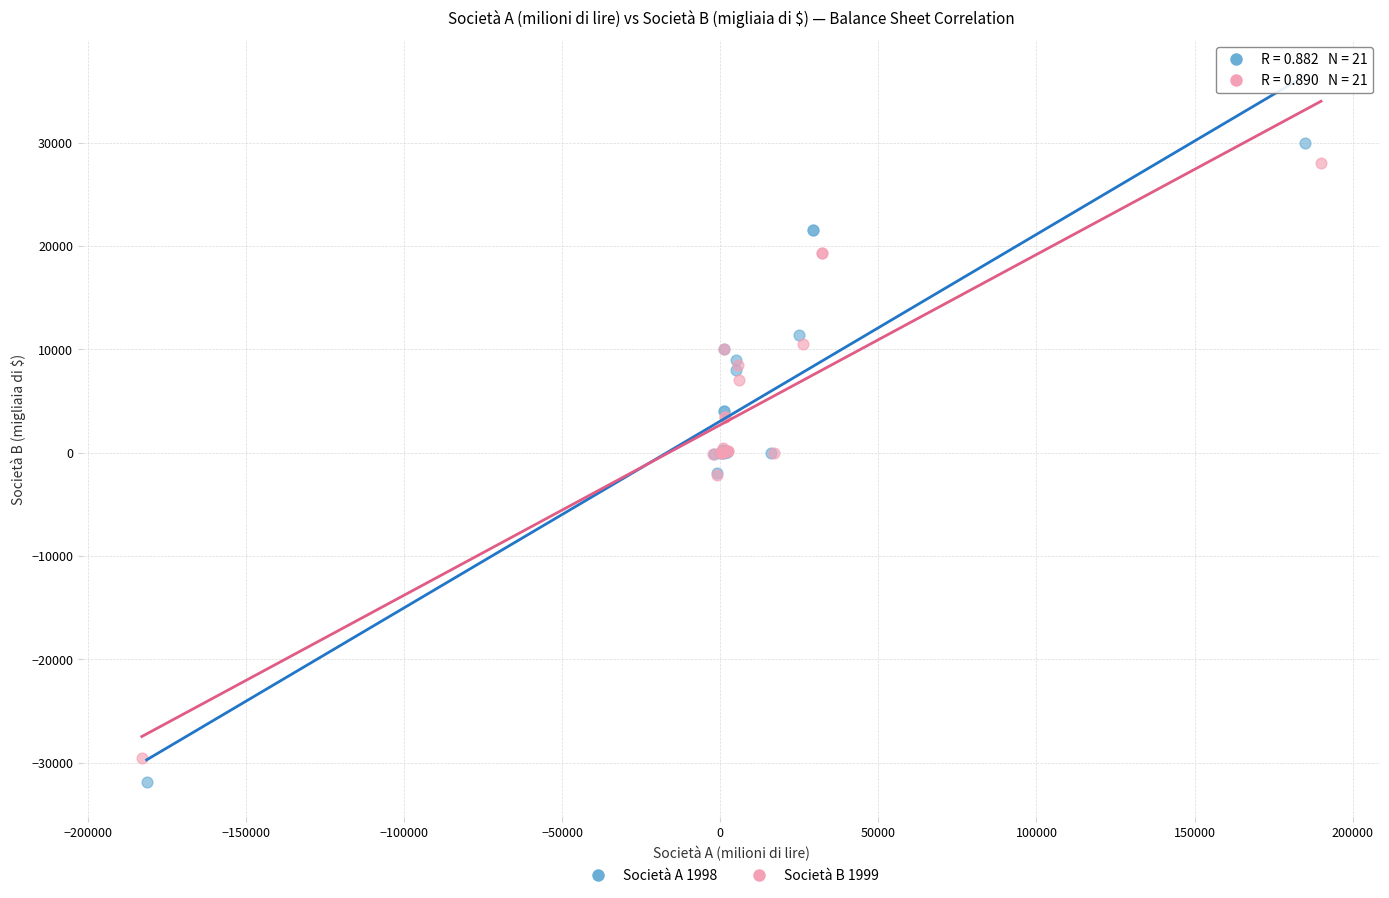

What are all the series names shown in the legend?

Società A 1998, Società B 1999